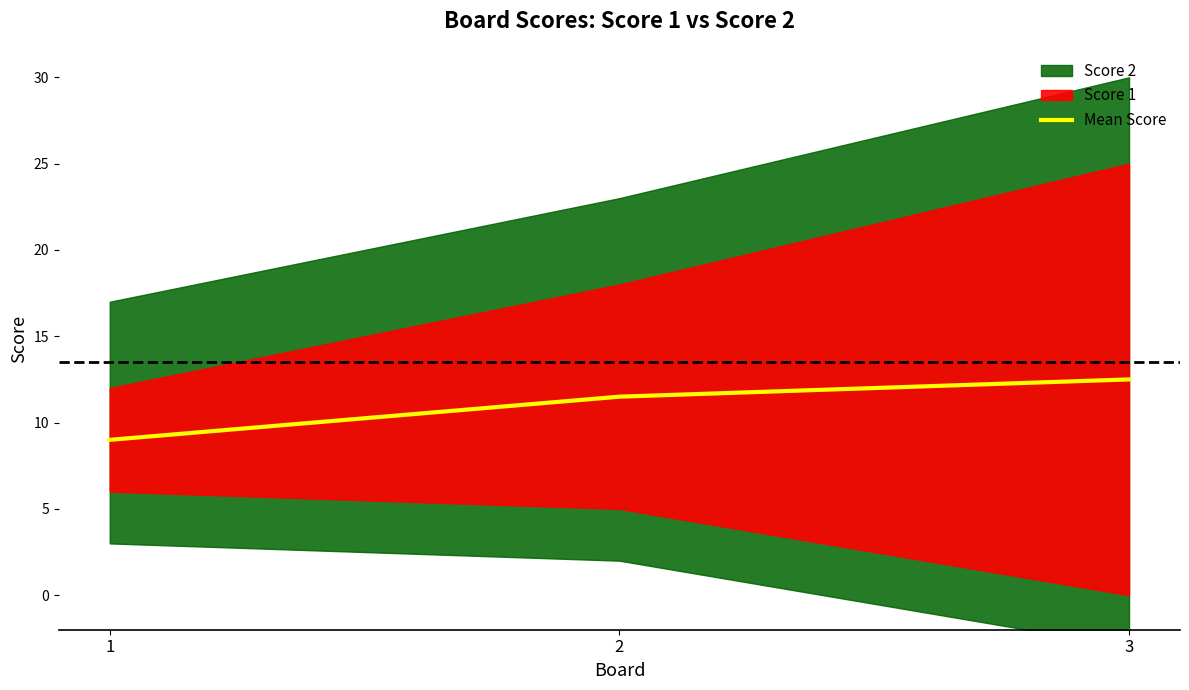

What is the highest value of the Mean Score series?

12.5